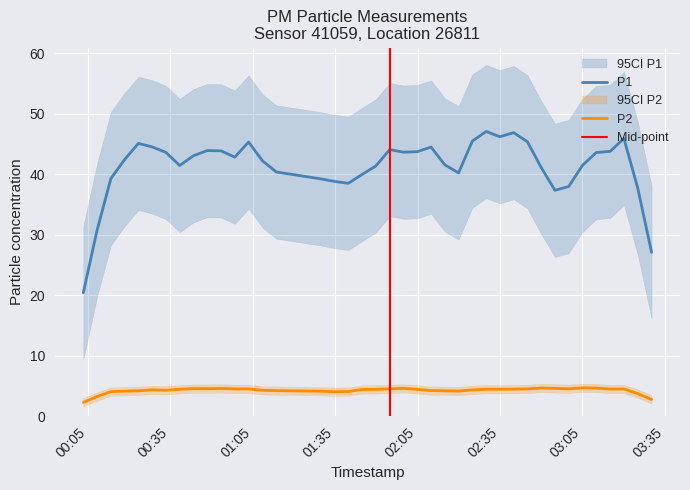

True or false: P2 and P1 intersect in this chart.

False